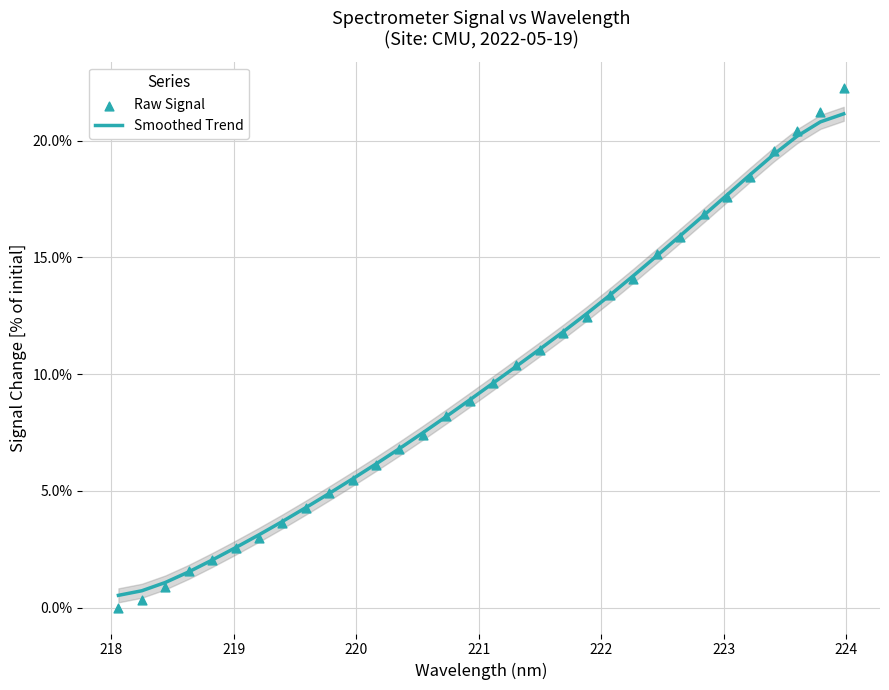

Which series has the largest total across all categories?

Smoothed Trend